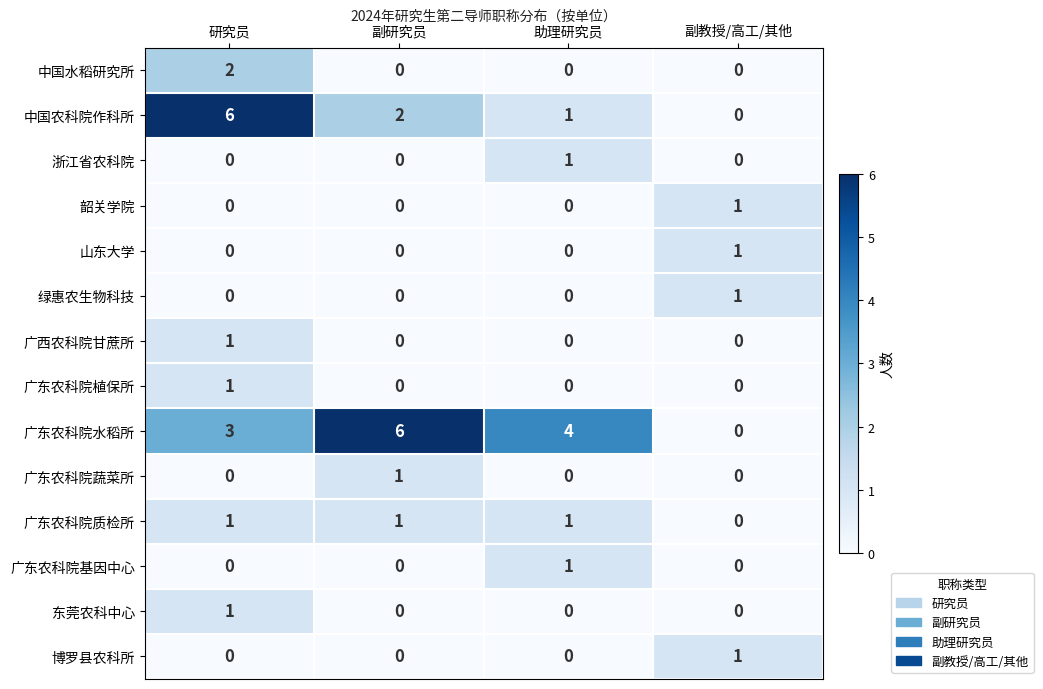

Which series has the largest total across all categories?

广东农科院水稻所